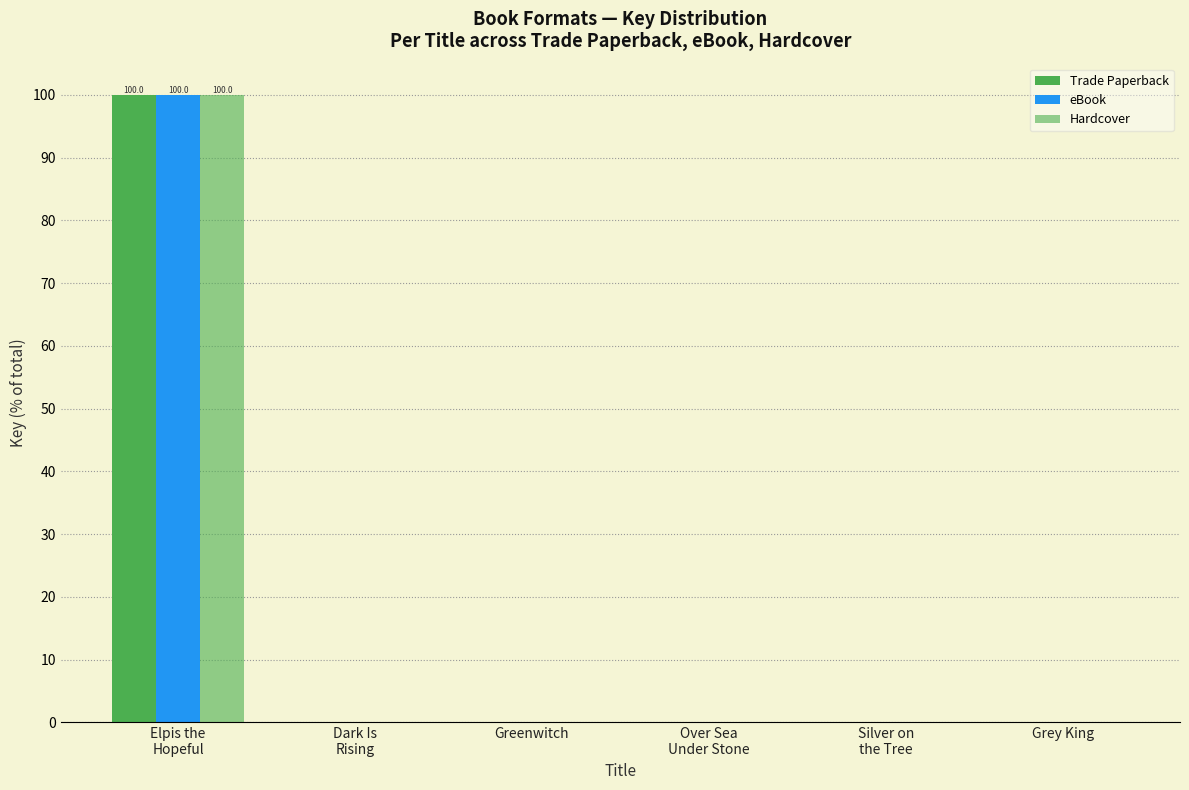

What position from the left is Over Sea
Under Stone?

4